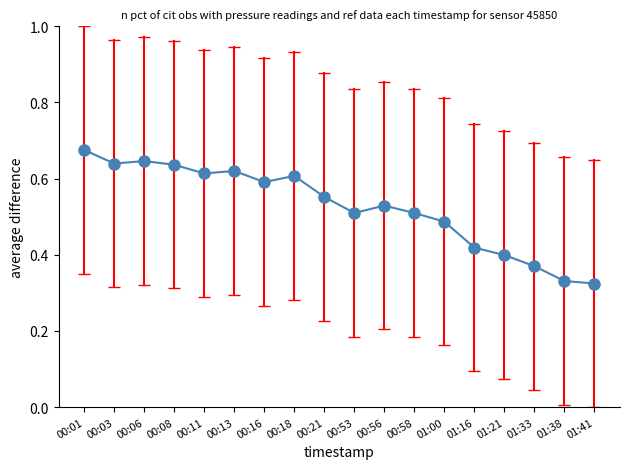

How many series are shown in this chart?

1